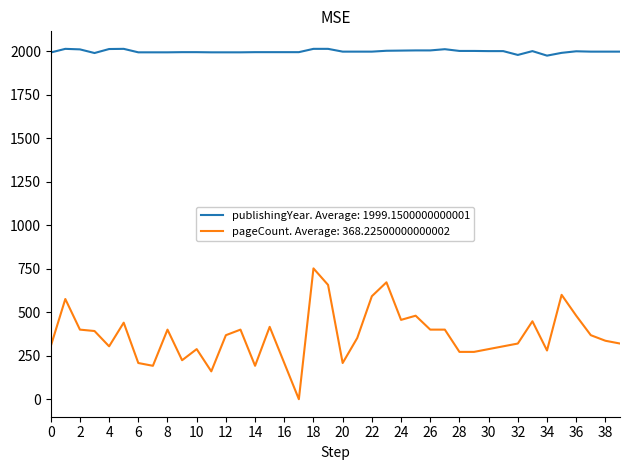

Does the chart display data point markers on the line(s)?

No